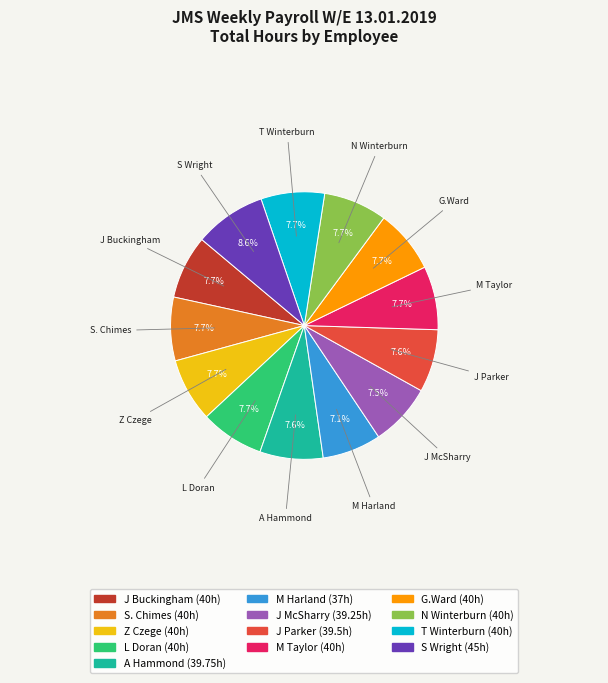

To the nearest percent, what percentage of the pie is J Buckingham?

8%